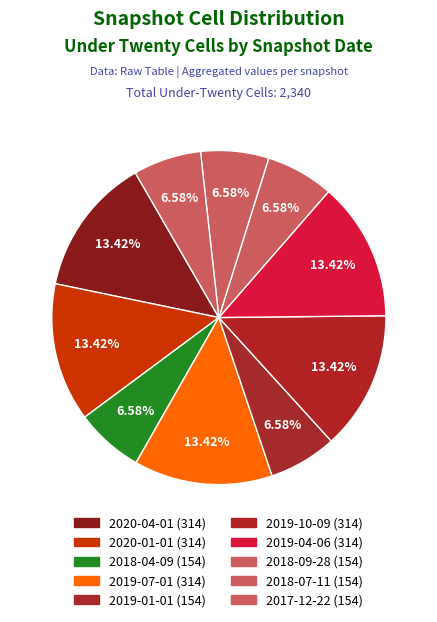

Is 2019-10-09 the majority of the pie?

No